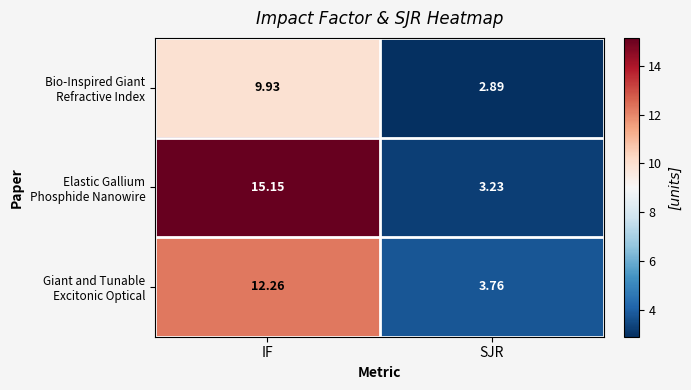

At which category does the chart reach its minimum across all series?

SJR